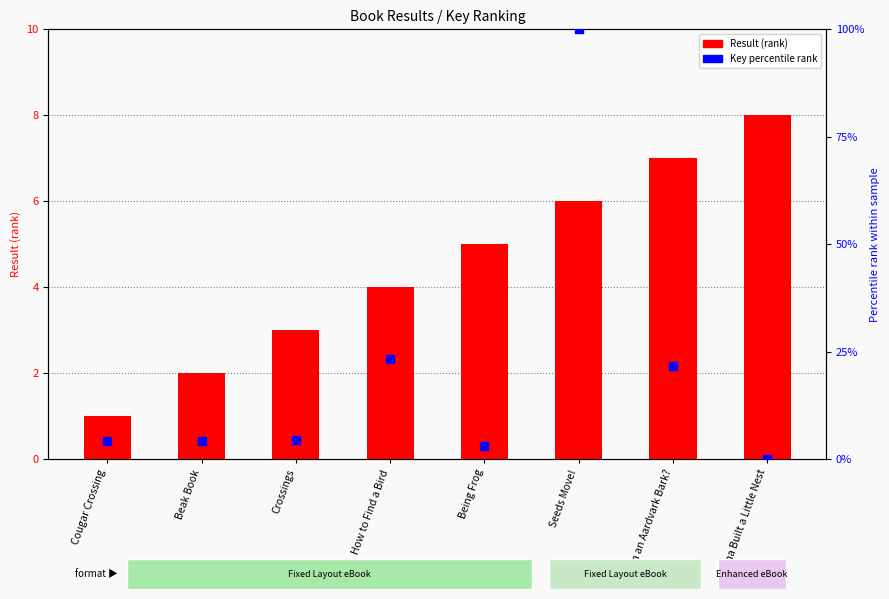

What are all the series names shown in the legend?

Result (rank), Key percentile rank